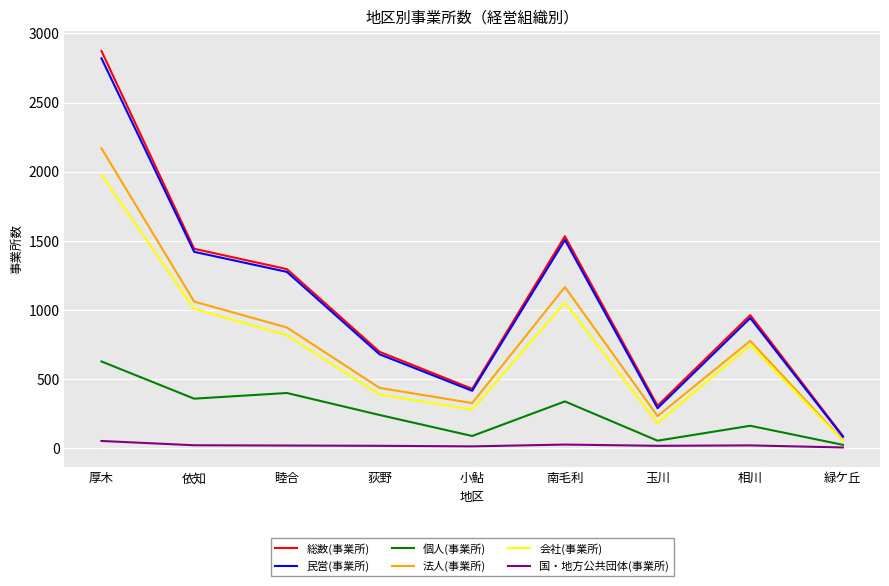

At which category is the sum across all series the highest?

厚木